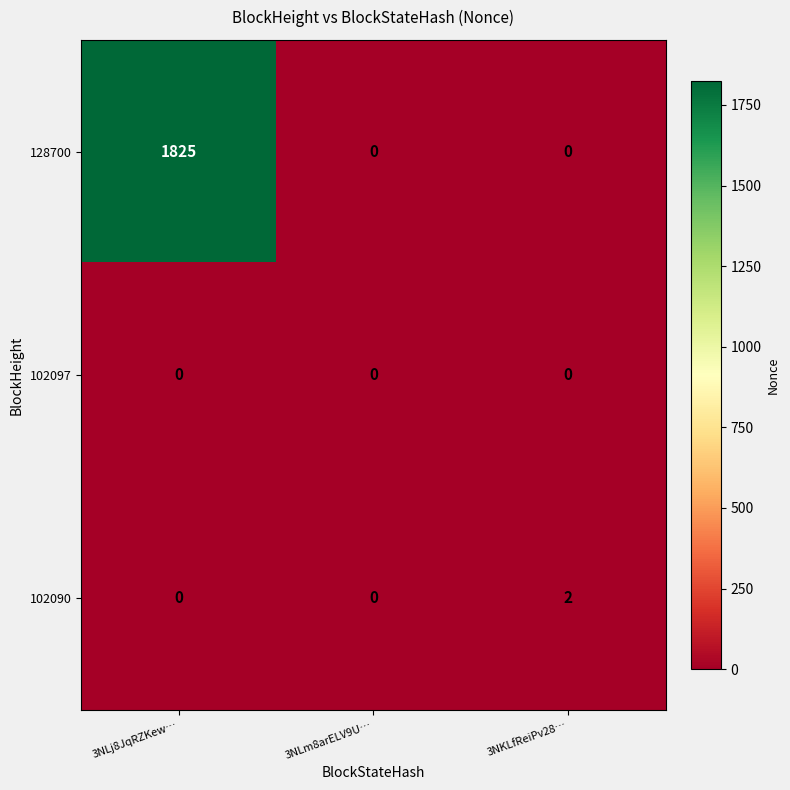

Reading left to right, list all the values displayed in this chart.

128700: 3NLj8JqRZKew…=1825	3NLm8arELV9U…=0	3NKLfReiPv28…=0
102097: 3NLj8JqRZKew…=0	3NLm8arELV9U…=0	3NKLfReiPv28…=0
102090: 3NLj8JqRZKew…=0	3NLm8arELV9U…=0	3NKLfReiPv28…=2